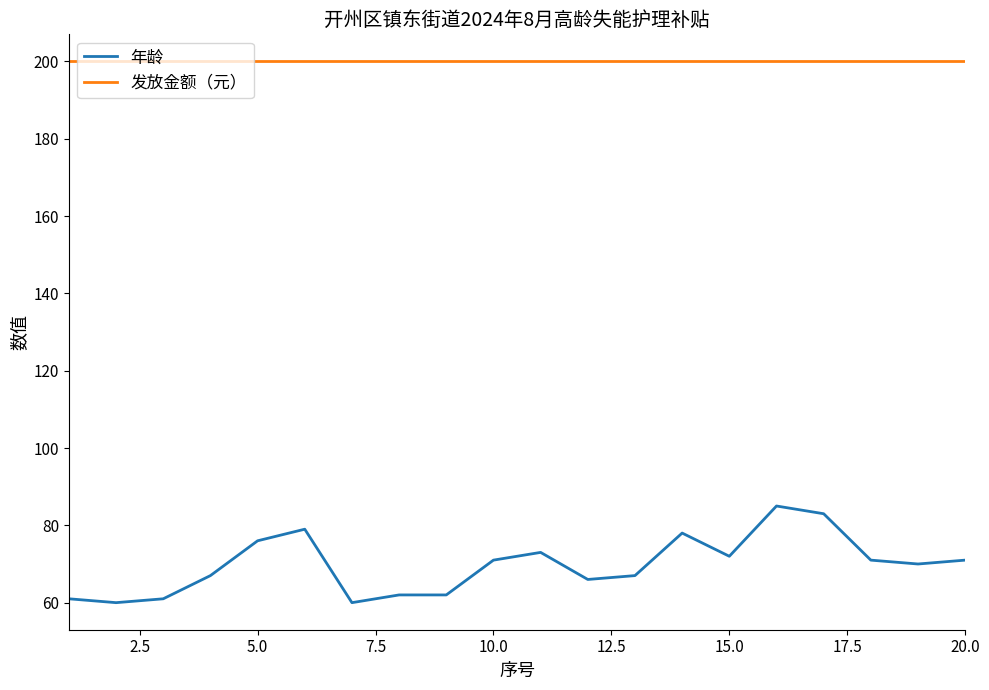

Rank the series by their maximum value, from lowest to highest.

年龄, 发放金额（元）